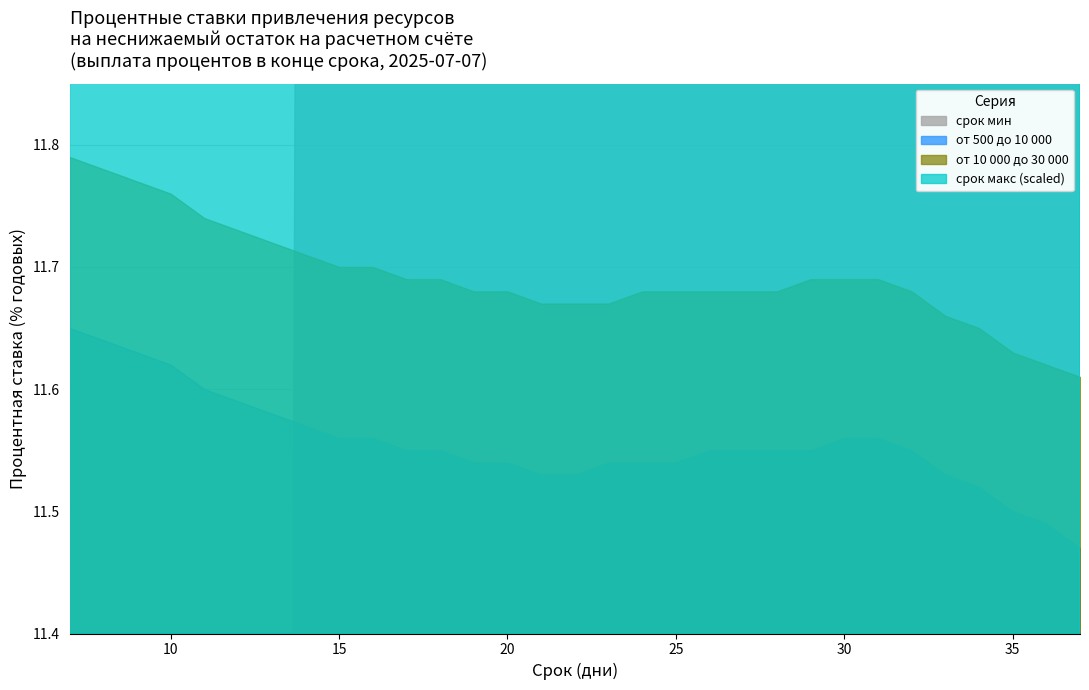

How many data points does each series have?

31